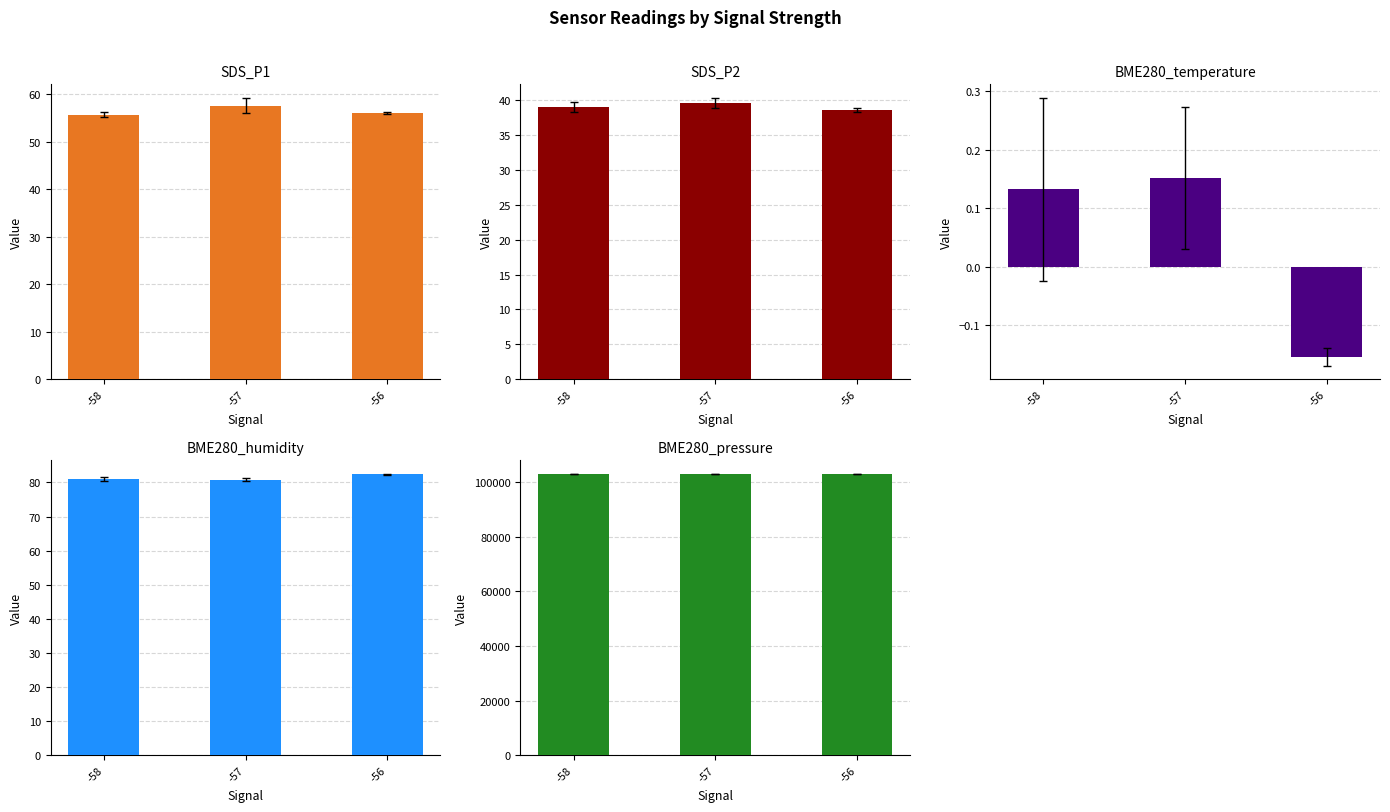

At how many categories does at least one series exceed 51904?

3